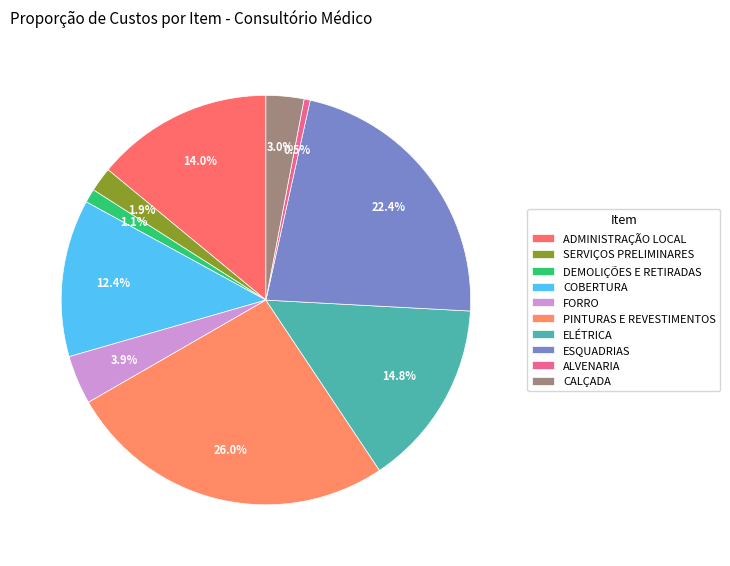

What is the largest slice in the pie chart?

PINTURAS E REVESTIMENTOS